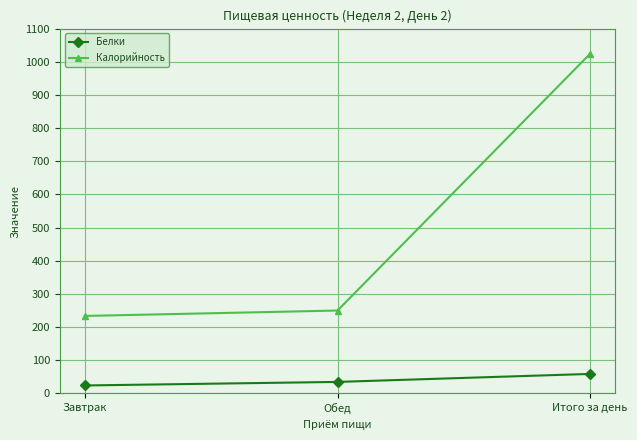

What is the difference between the highest and lowest values at Обед?

215.2